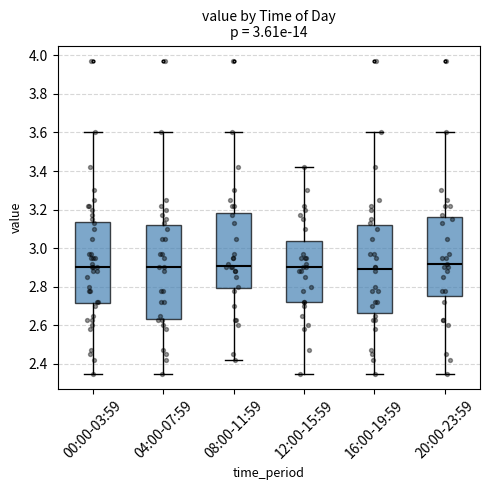

Which box is the tallest, from its lower edge to its upper edge?

04:00-07:59